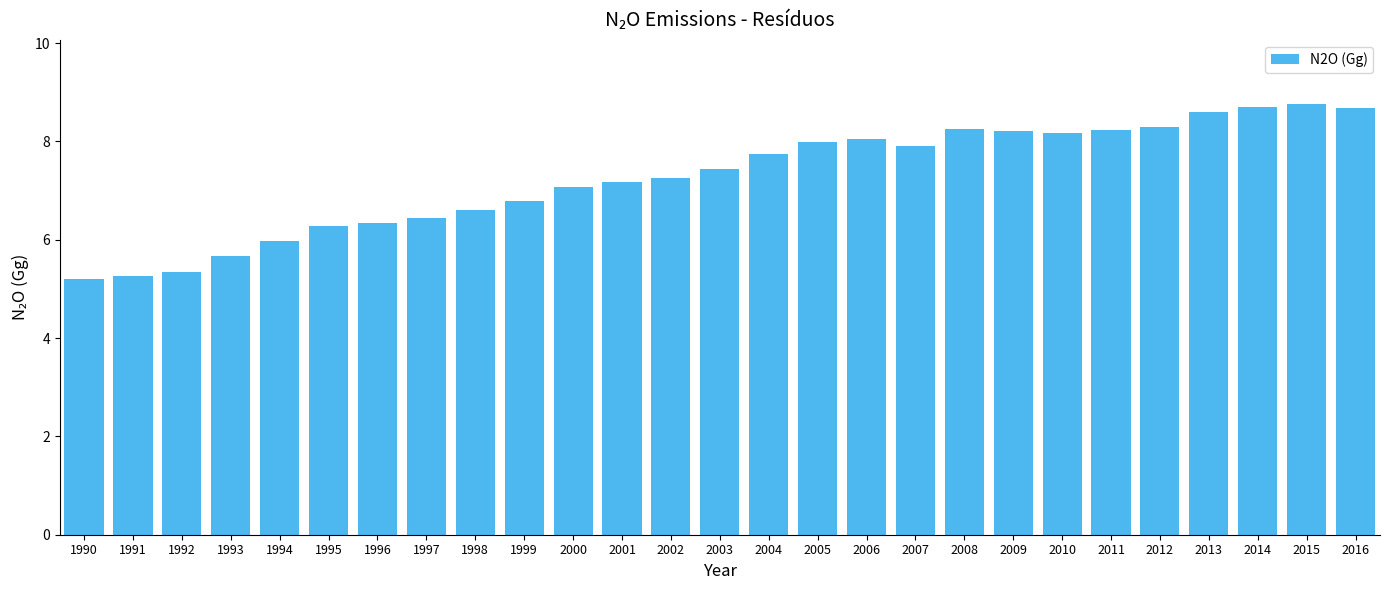

True or false: the data shows 8.2 at 2009.

True